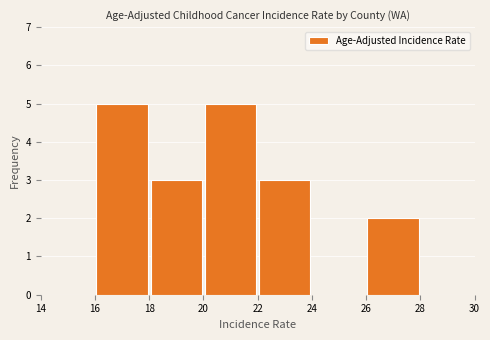

What is the sum of all values?

18